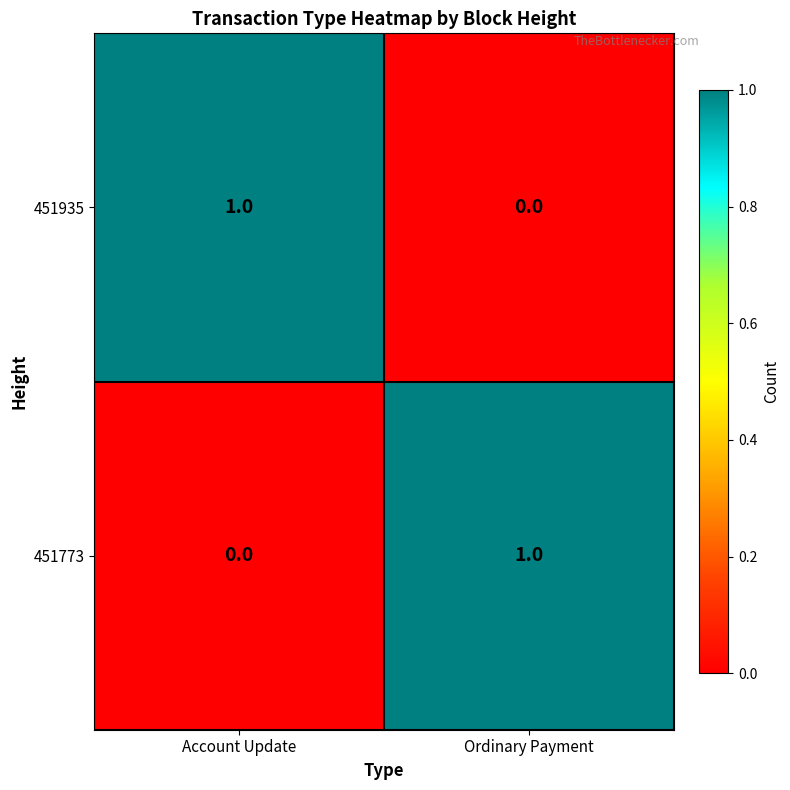

What is the total value across all series at Ordinary Payment?

1